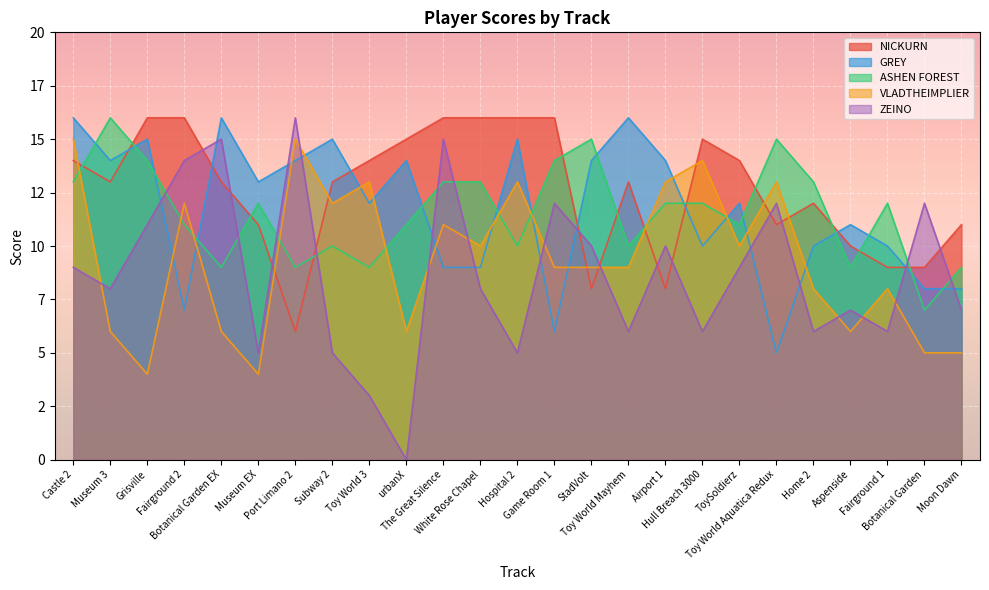

What is the value of the ZEINO point at the 23rd from the left?

6